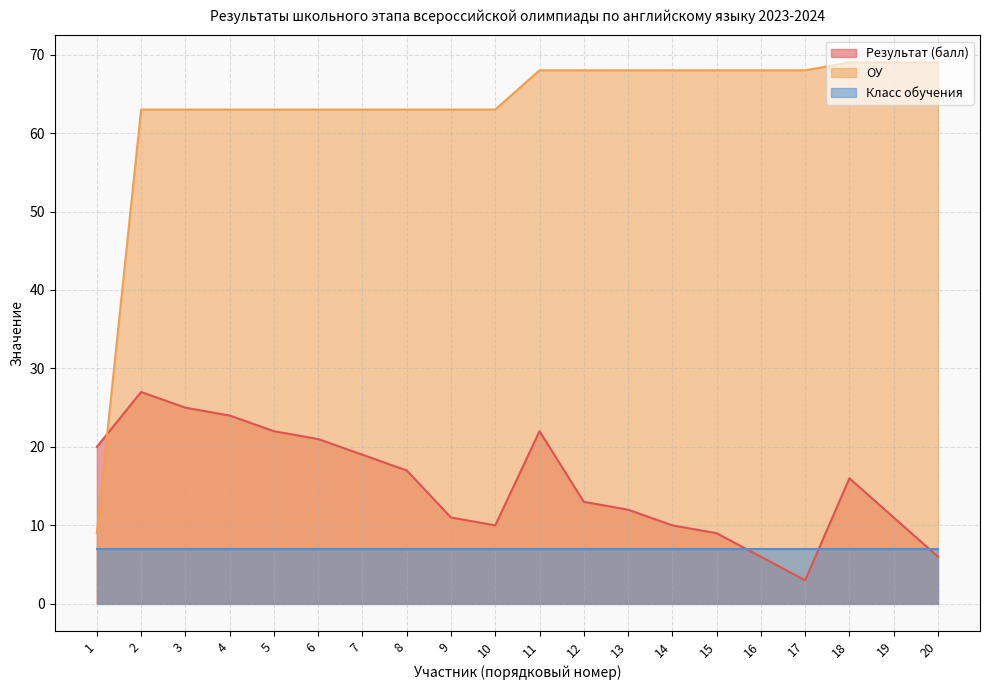

After their last crossing, which series has the higher values: Результат (балл) or ОУ?

ОУ